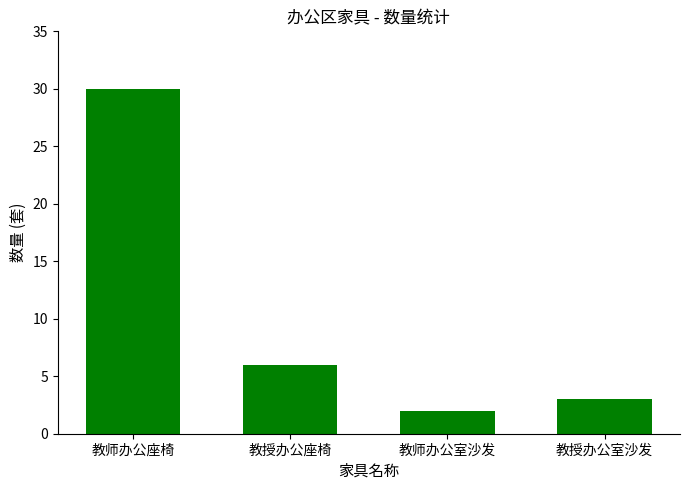

Reading left to right, transcribe all the data shown in this chart.

30	6	2	3